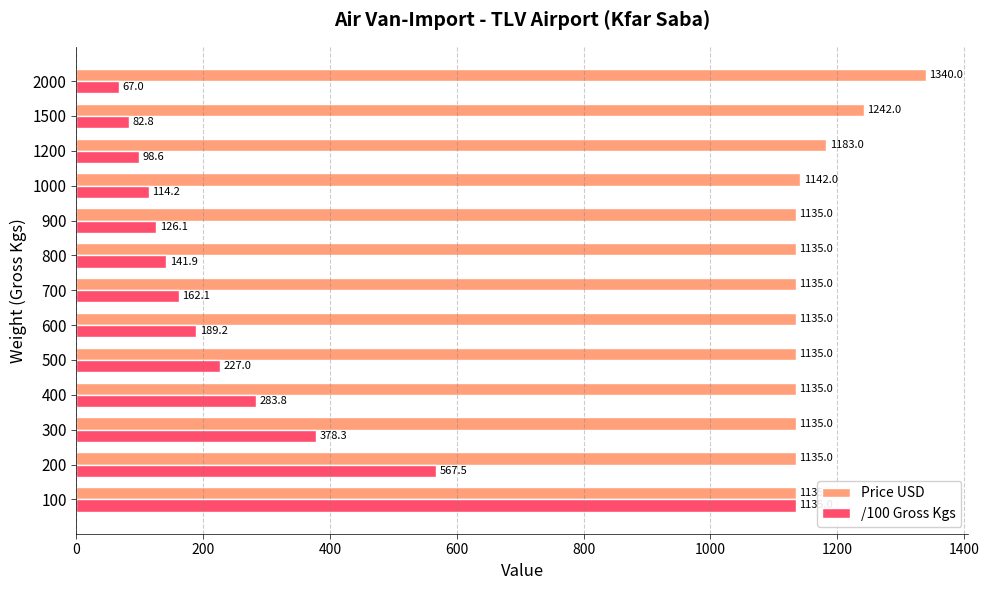

What is the approximate value of Price USD at 300?

1135.0